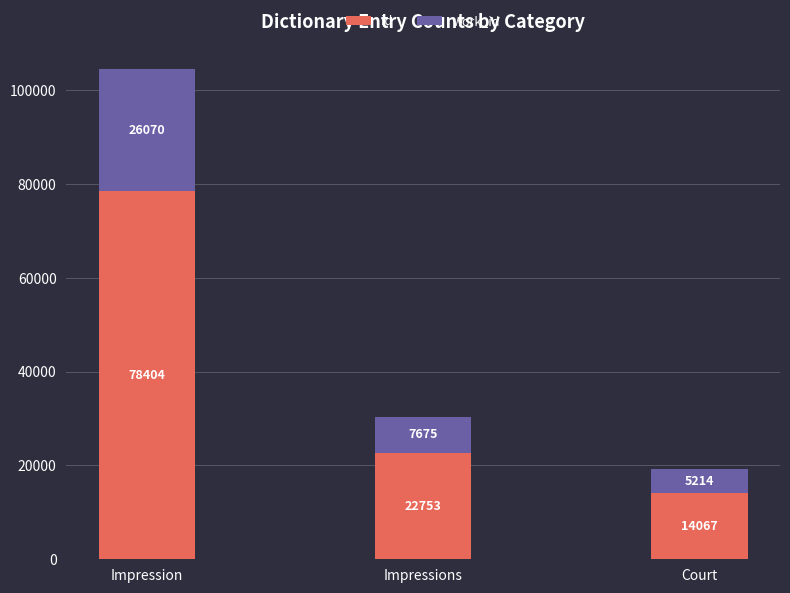

At which category is the sum across all series the highest?

Impression